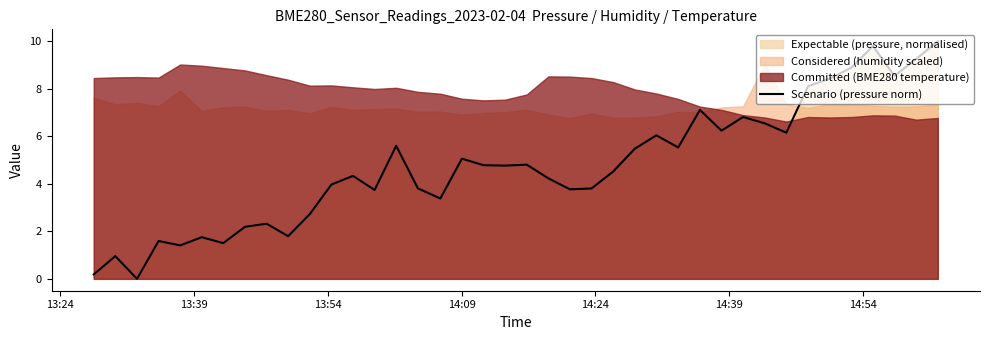

What is the highest value of the Scenario (pressure norm) series?

10.0